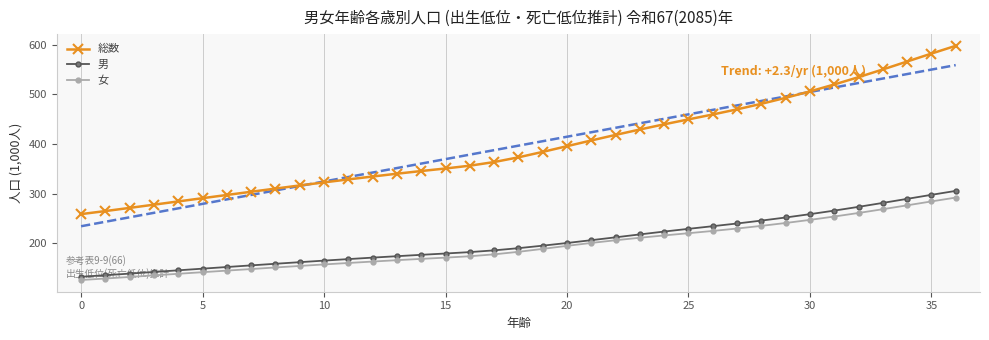

What is the label of the 19th point from the right?

18